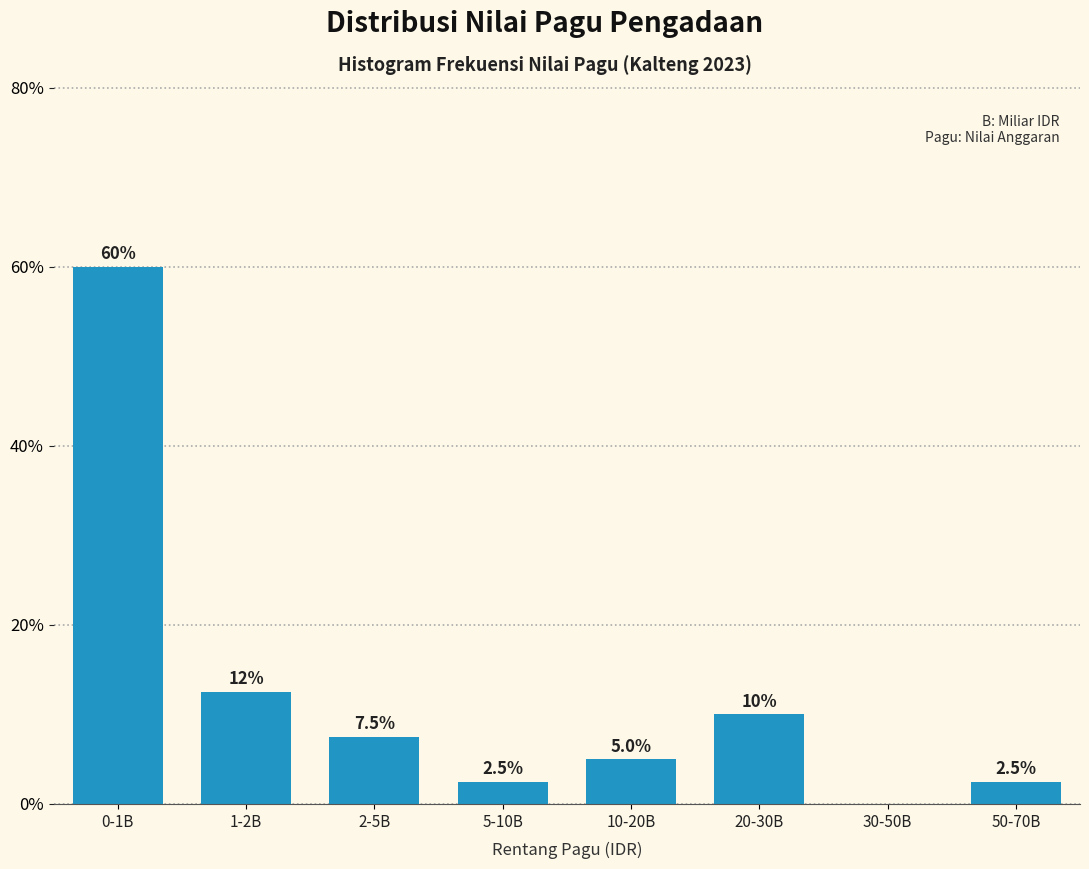

Reading right to left, what are all the values shown in this chart?

50-70B=2.5	30-50B=0.0	20-30B=10.0	10-20B=5.0	5-10B=2.5	2-5B=7.5	1-2B=12.5	0-1B=60.0